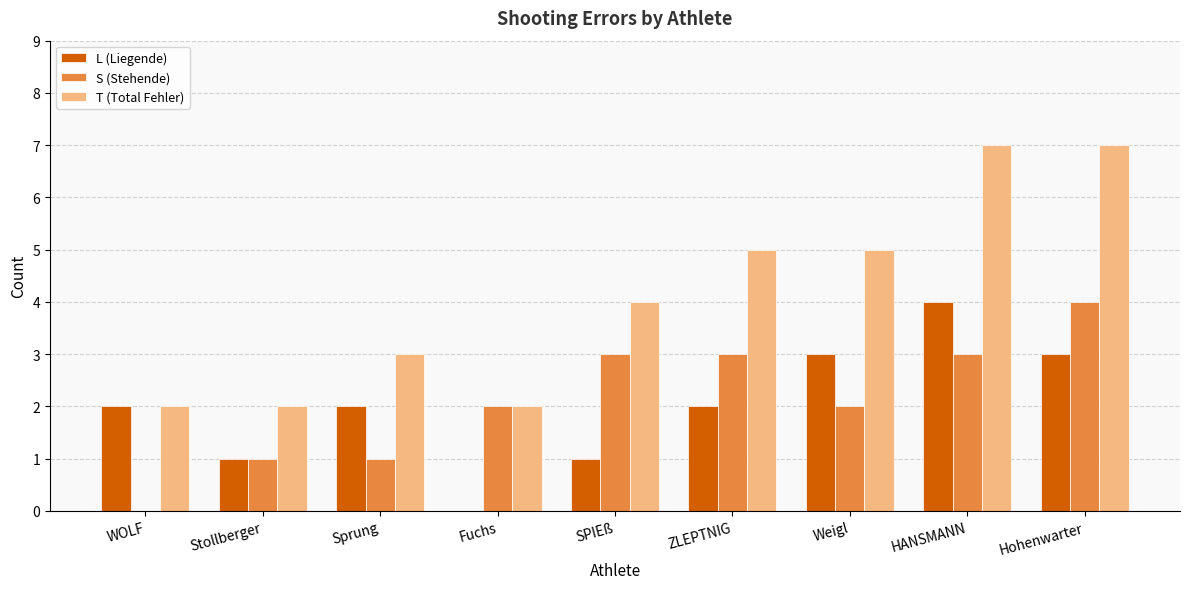

Which series has the largest total across all categories?

T (Total Fehler)